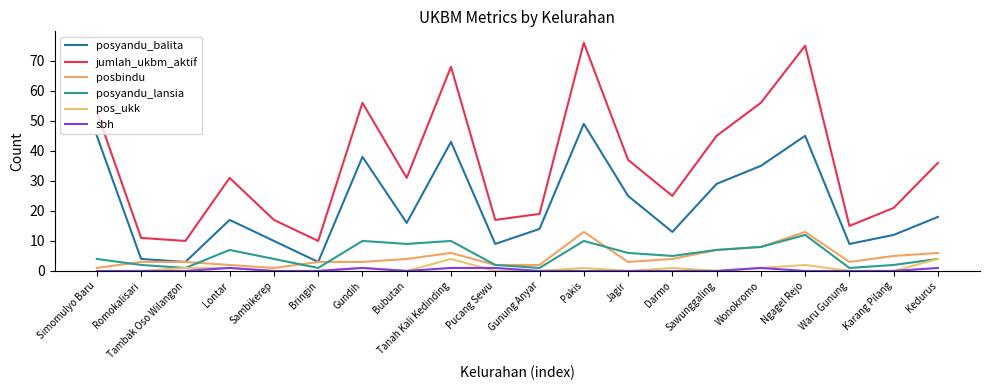

How many lines are shown in the chart?

6